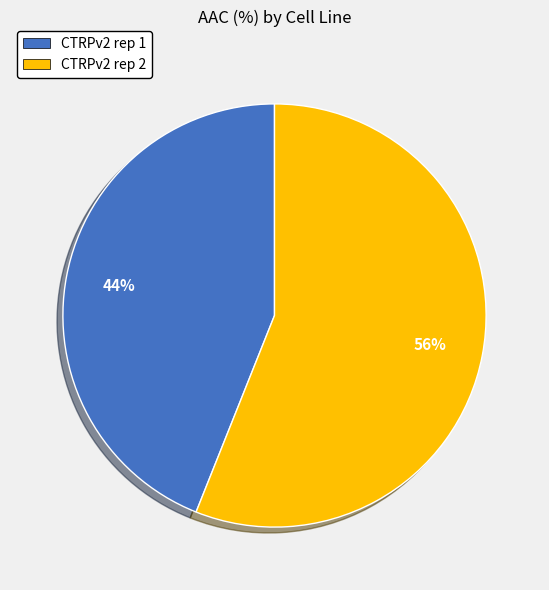

To the nearest percent, what is the combined percentage of CTRPv2 rep 1 and CTRPv2 rep 2?

100%